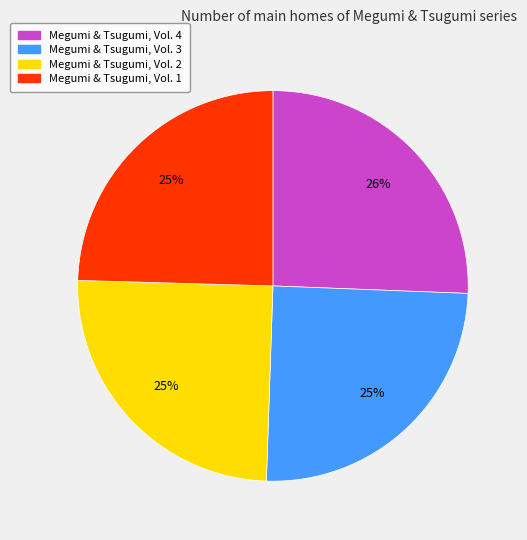

Approximately how many times larger is the value at Megumi & Tsugumi, Vol. 4 compared to Megumi & Tsugumi, Vol. 2?

1.0